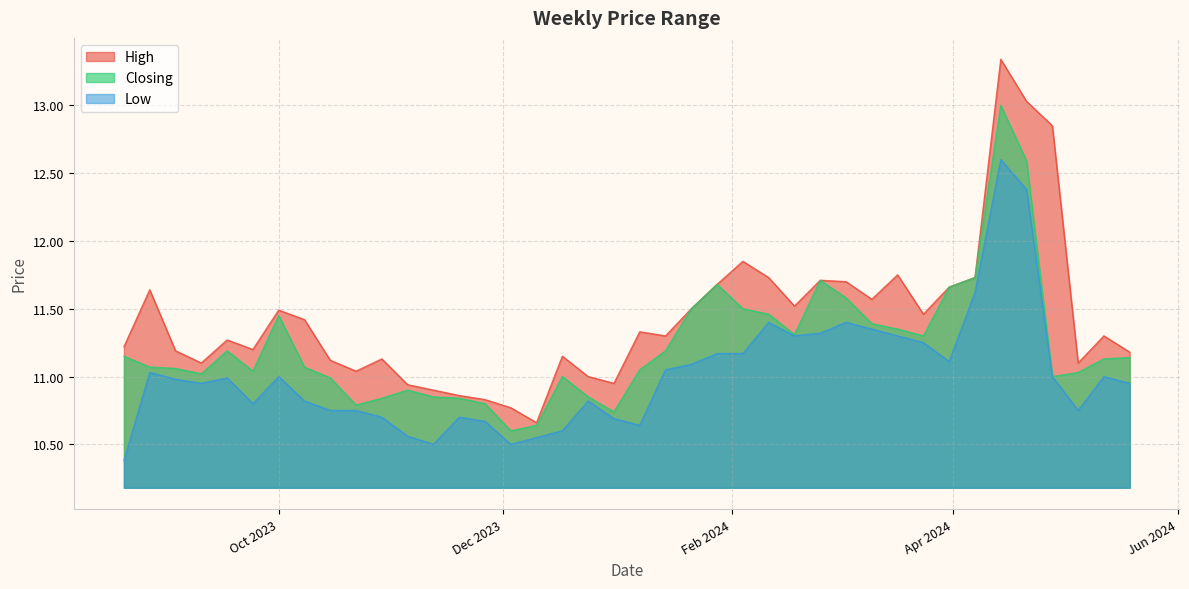

What is the minimum value for Closing?

10.6